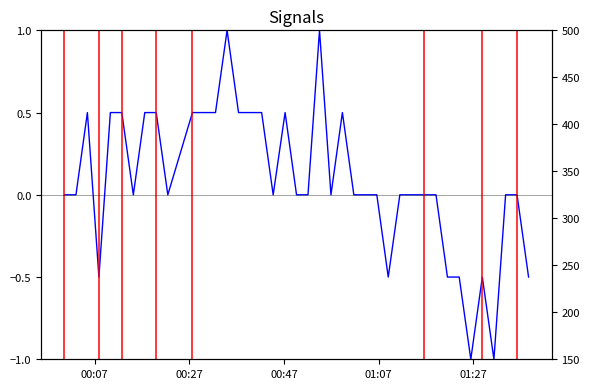

True or false: BME280_pressure and Signal intersect in this chart.

False